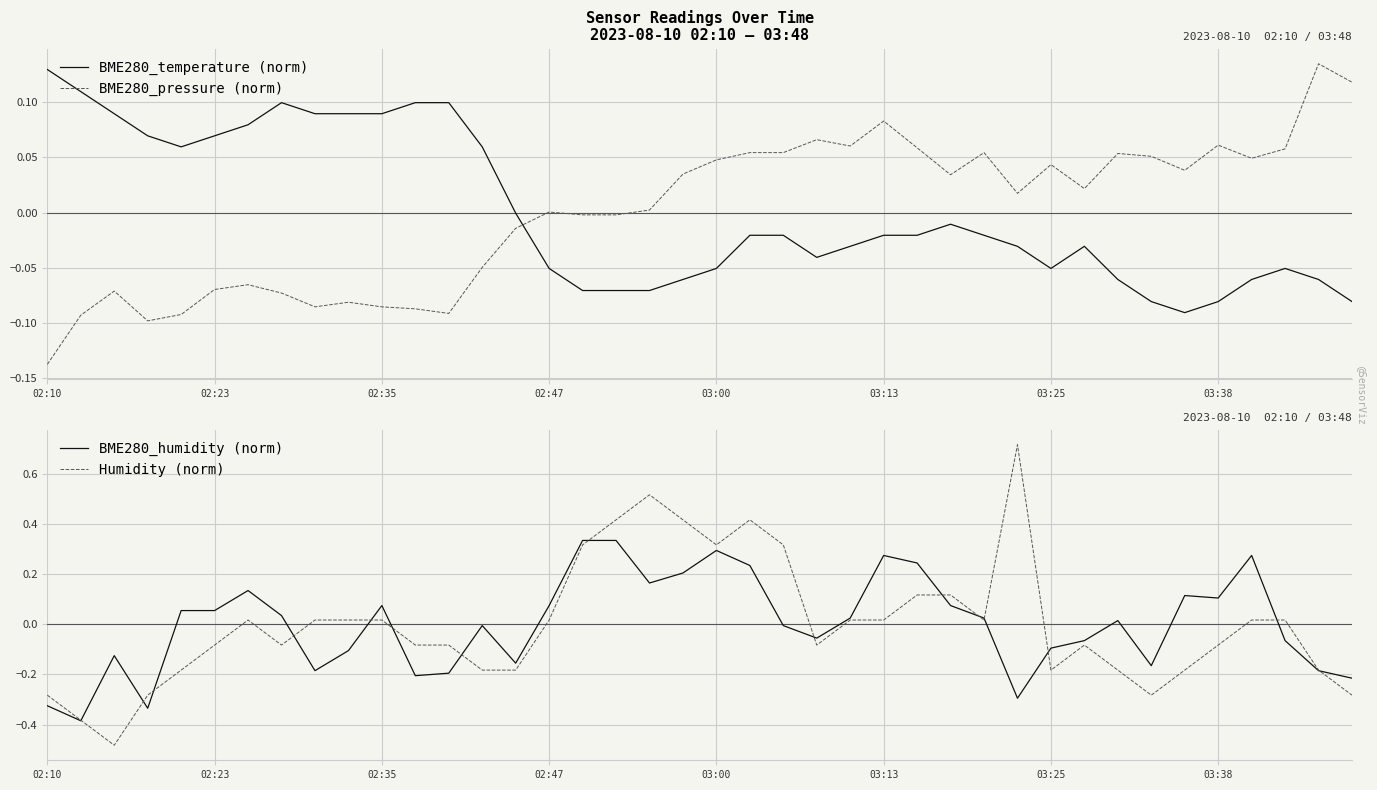

How many times do BME280_temperature (norm) and BME280_pressure (norm) cross each other?

1